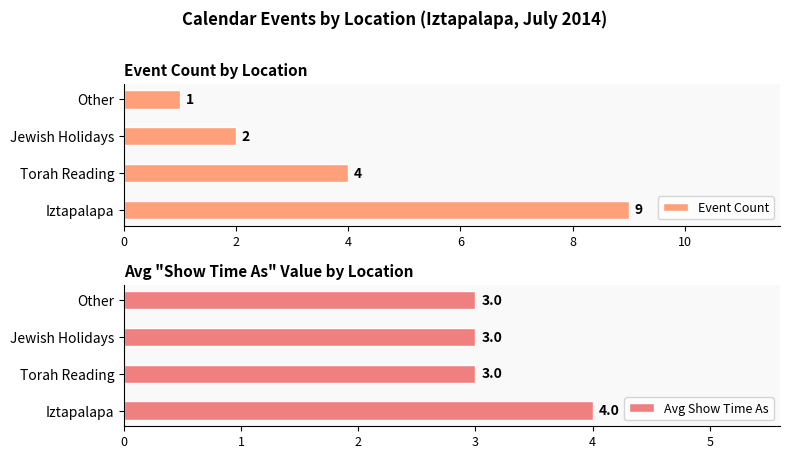

What is the average value of the Event Count series?

4